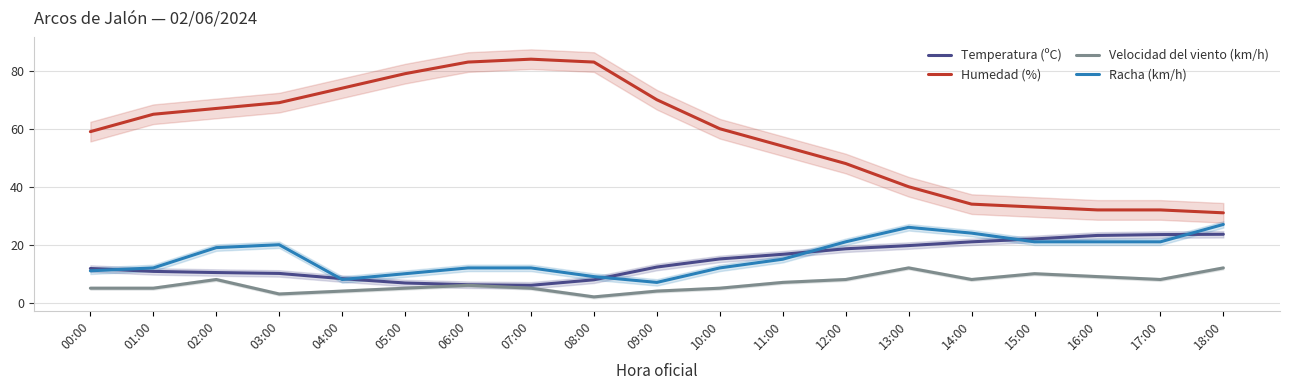

What is the total value across all series at 03:00?

102.1